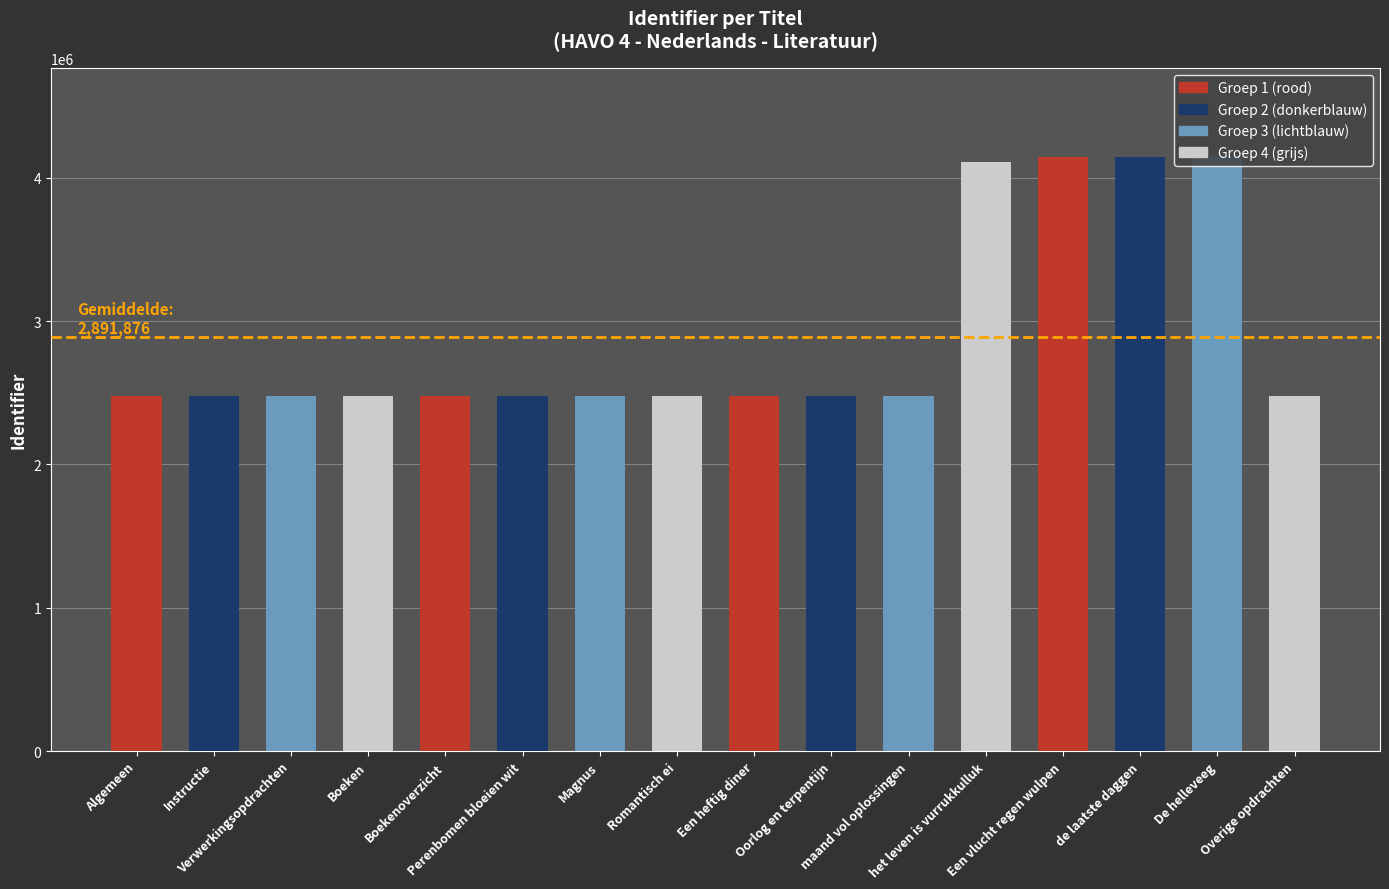

Reading left to right, extract all data points from this chart.

Algemeen / Boeken / Een heftig diner / het leven is vurrukkulluk / Overige opdrachten: 2477732	2477738	2477742	4141890
Instructie / Boekenoverzicht / Oorlog en terpentijn / Een vlucht regen wulpen: 2477733	2477739	2477743	4141925
Verwerkingsopdrachten / Perenbomen bloeien wit / maand vol oplossingen / de laatste daggen: 2477735	2477740	2477744	4144320
Magnus / Romantisch ei / De helleveeg: 2477737	2477741	4109011	2477745